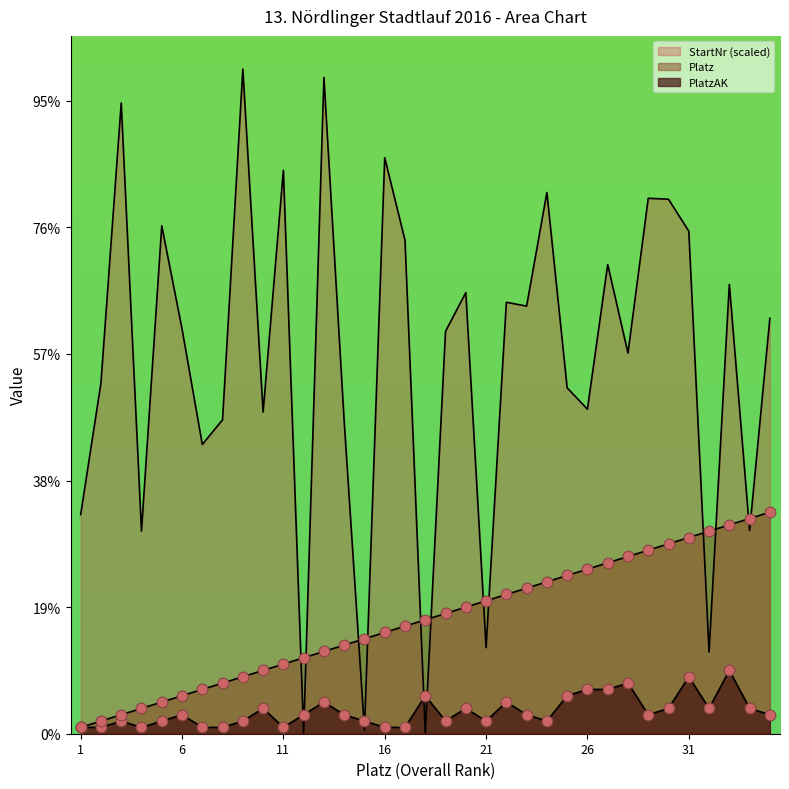

What are all the series names shown in the legend?

PlatzAK, Platz, StartNr